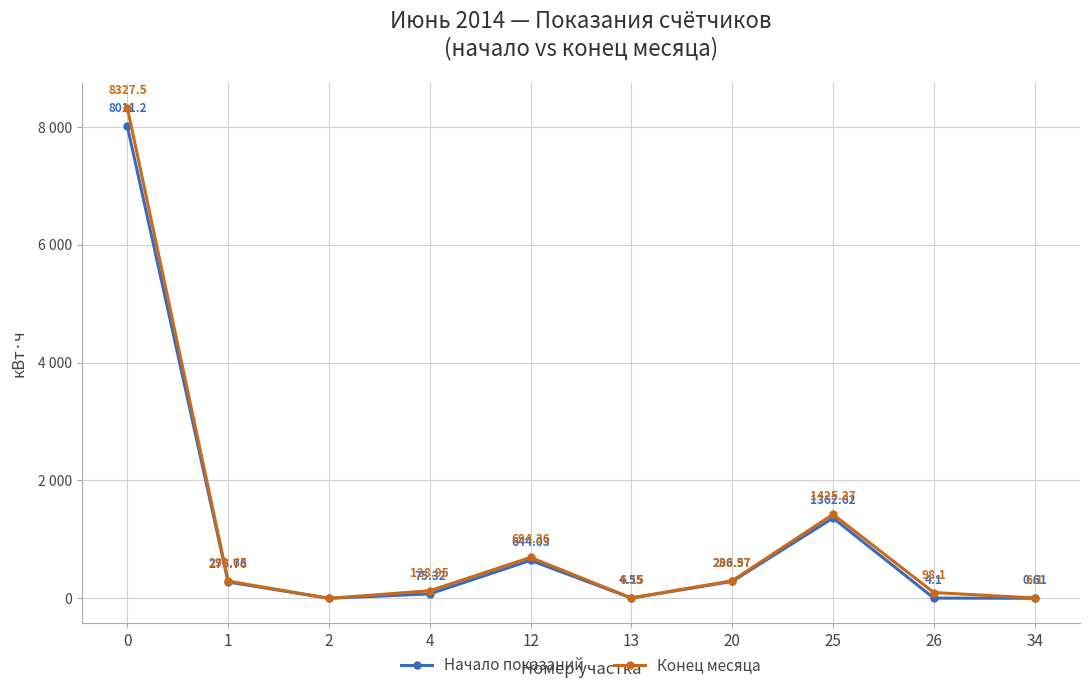

What are all the series names shown in the legend?

Начало показаний, Конец месяца